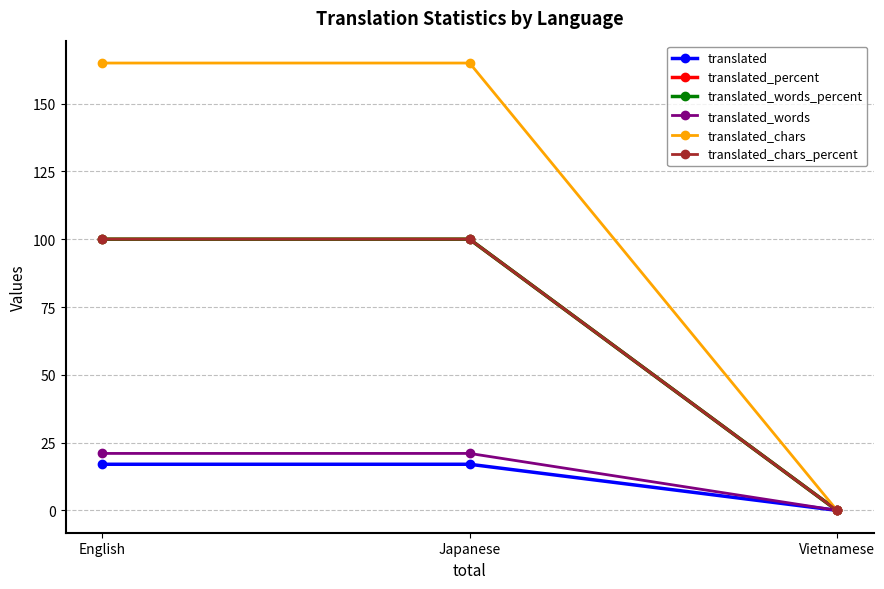

Reading left to right, transcribe all the data shown in this chart.

translated: English=17	Japanese=17	Vietnamese=0
translated_percent: English=100	Japanese=100	Vietnamese=0
translated_words_percent: English=100	Japanese=100	Vietnamese=0
translated_words: English=21	Japanese=21	Vietnamese=0
translated_chars: English=165	Japanese=165	Vietnamese=0
translated_chars_percent: English=100	Japanese=100	Vietnamese=0